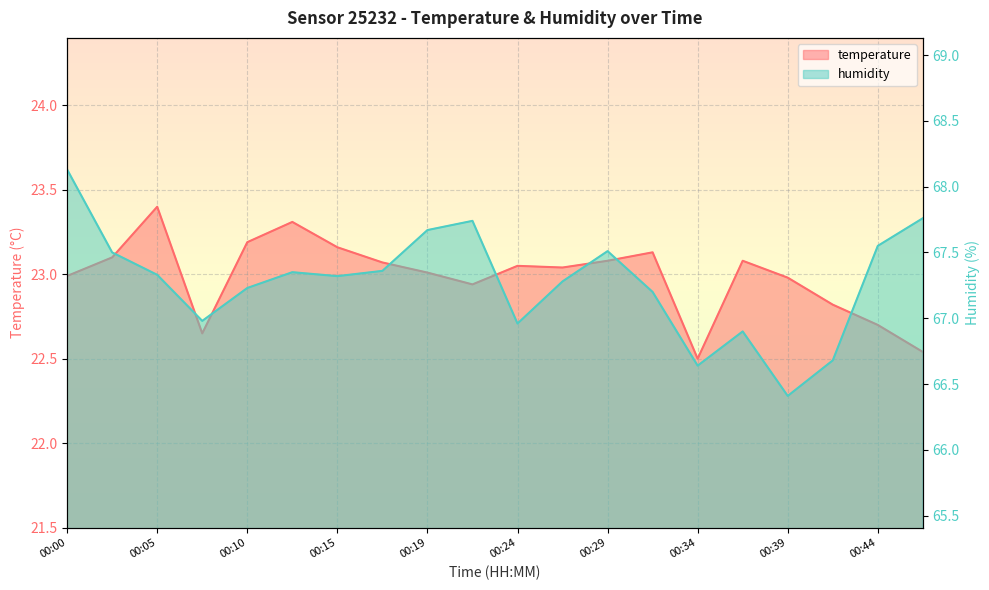

At 00:19, list the series in order from largest to smallest.

humidity, temperature